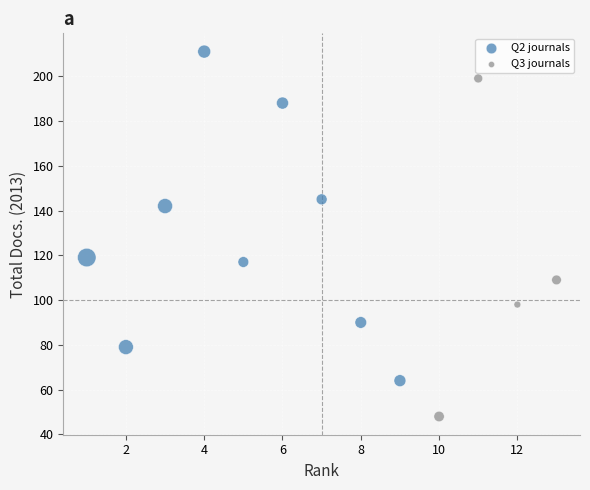

Which series contains the lowest Y value?

Q3 journals